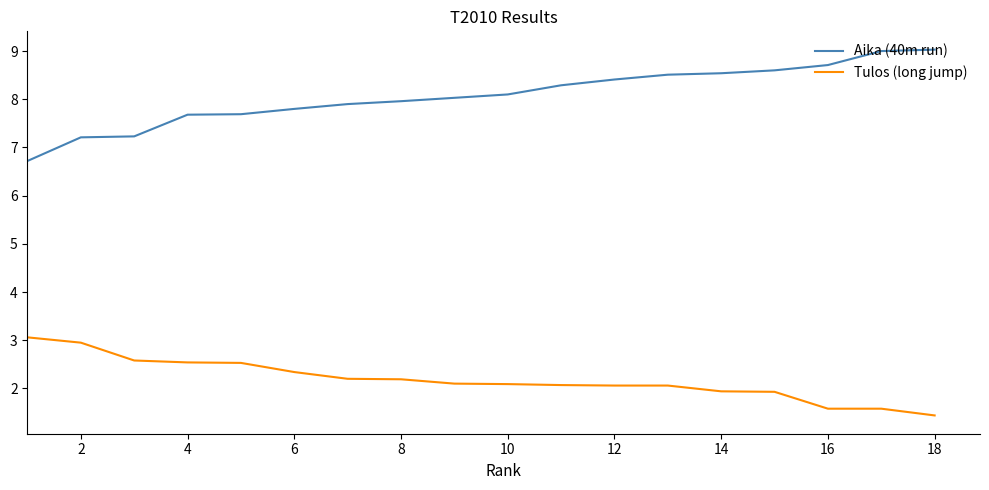

Does the chart display data point markers on the line(s)?

No